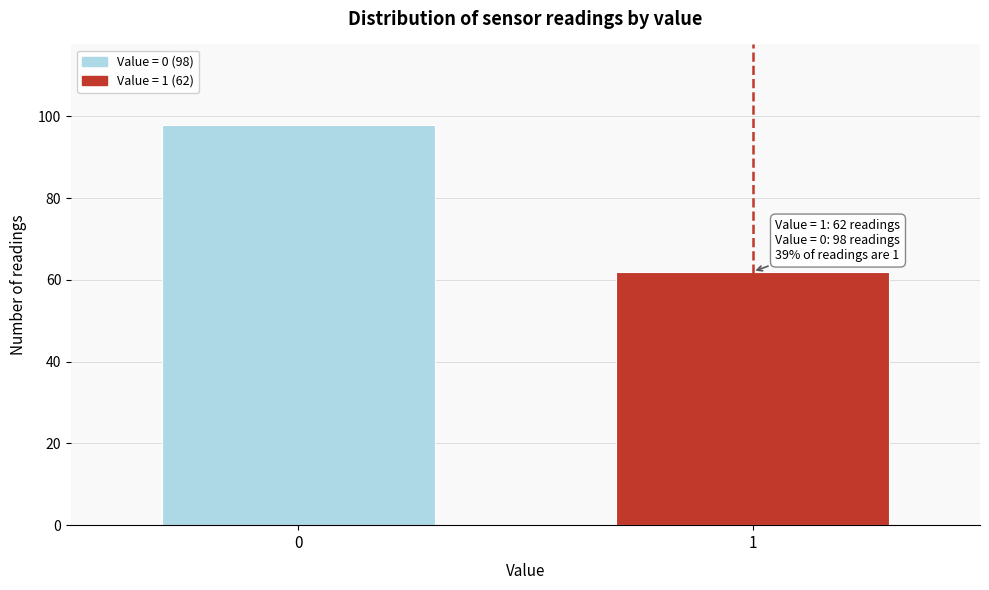

Reading left to right, what are all the values shown in this chart?

0=98	1=62